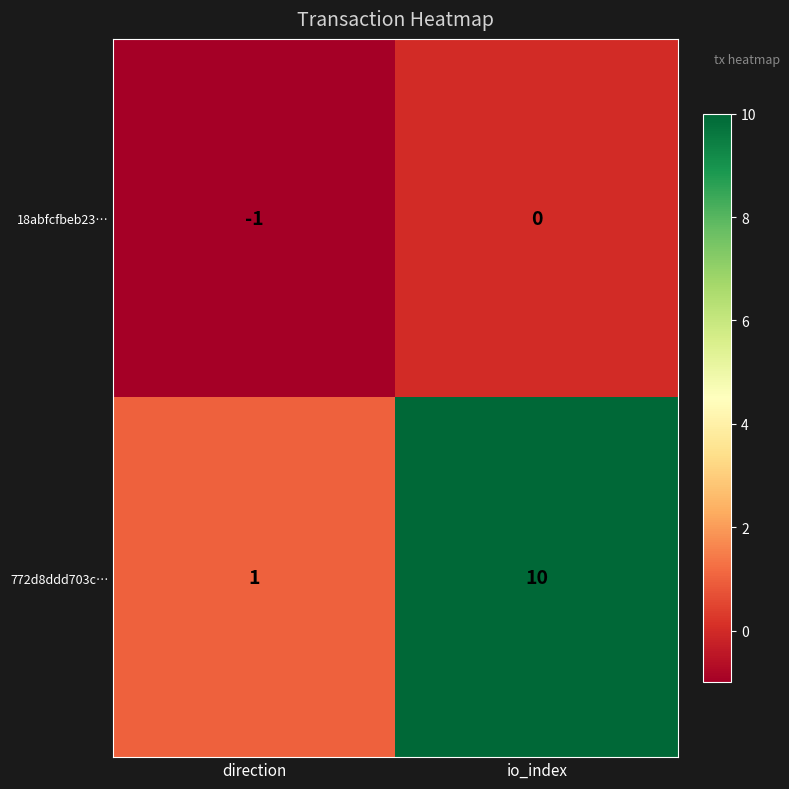

How many negative values does the 18abfcfbeb23… series have?

1